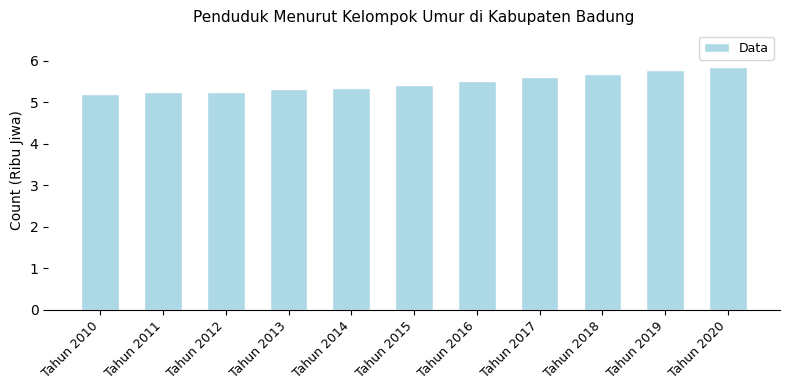

What is the greatest value displayed?

5.9